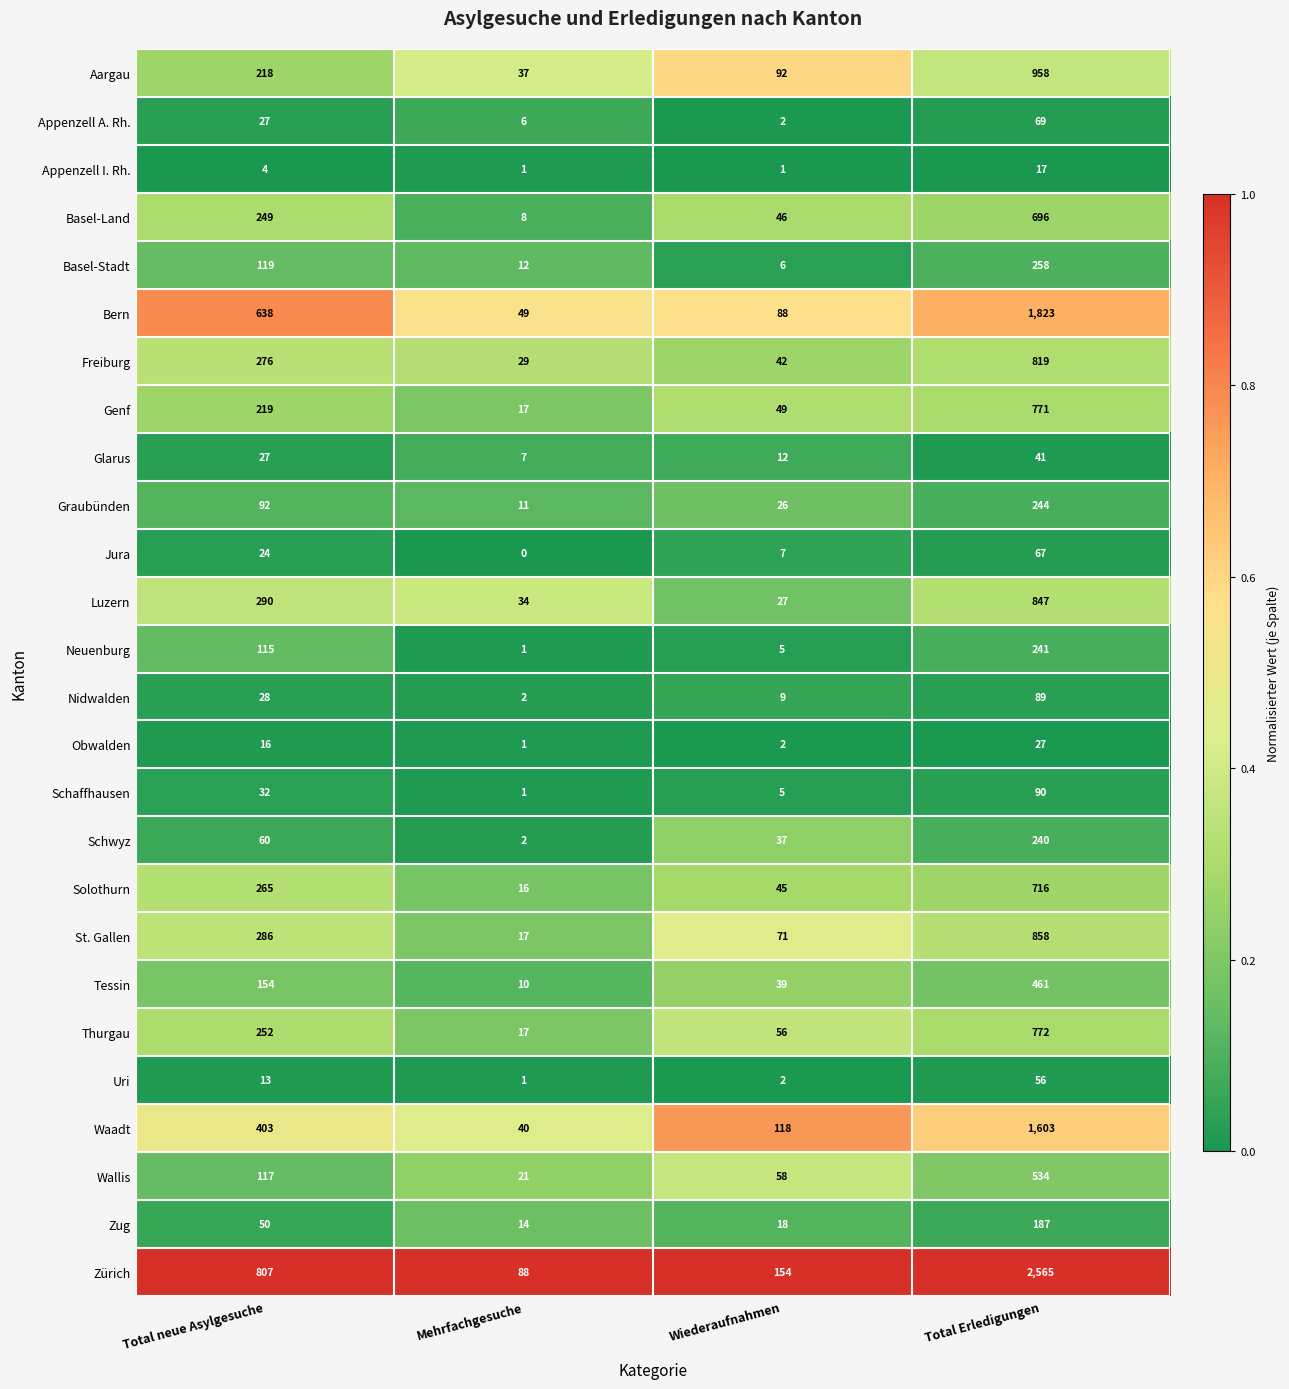

What is the total value across all series at Mehrfachgesuche?

442